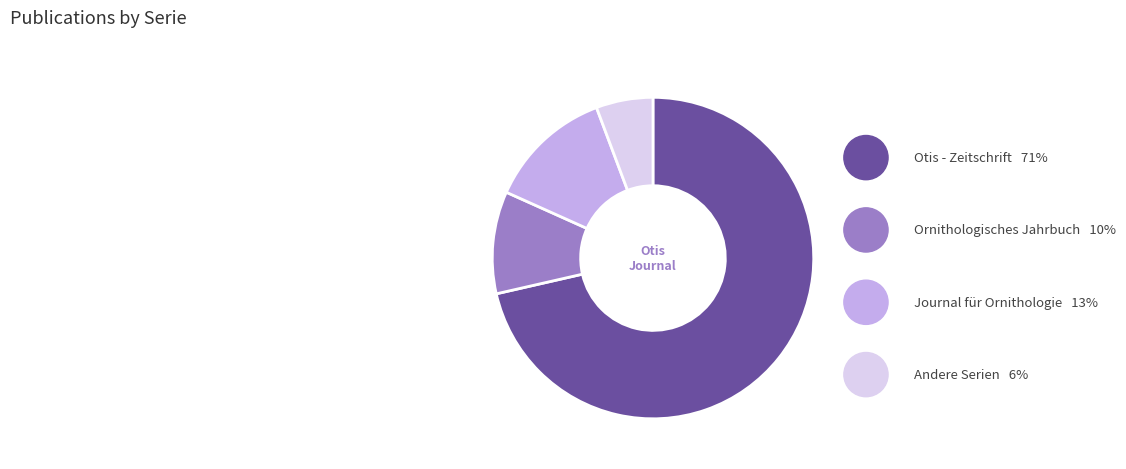

Is there any slice that represents more than half of the pie?

Yes